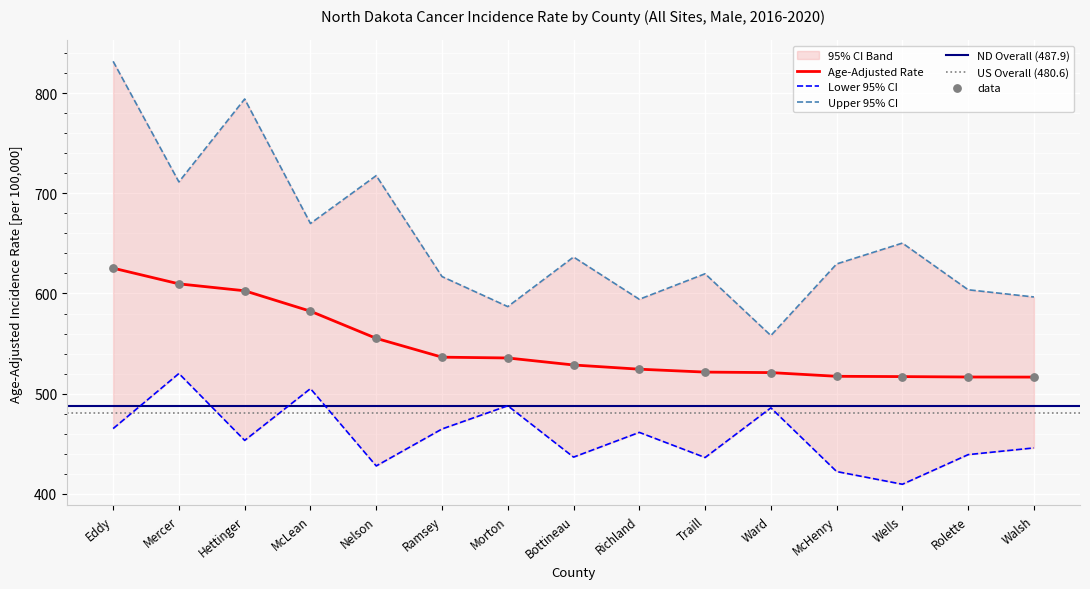

At how many categories does at least one series exceed 805?

1